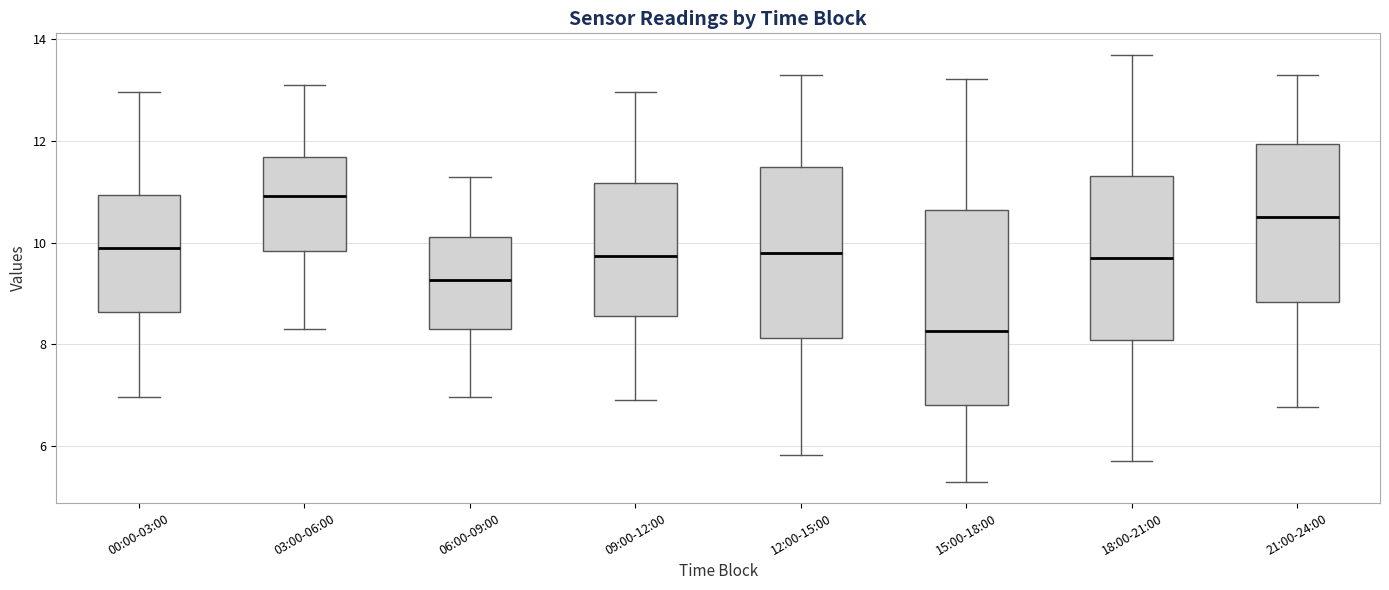

Where is the lower edge of the box for 12:00-15:00 on the y-axis? The values are not printed on the chart, so give them approximately, as read against the axis.

8.2